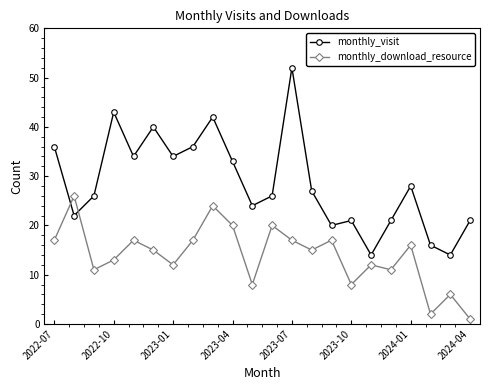

How many values in the monthly_visit series are below 27?

11